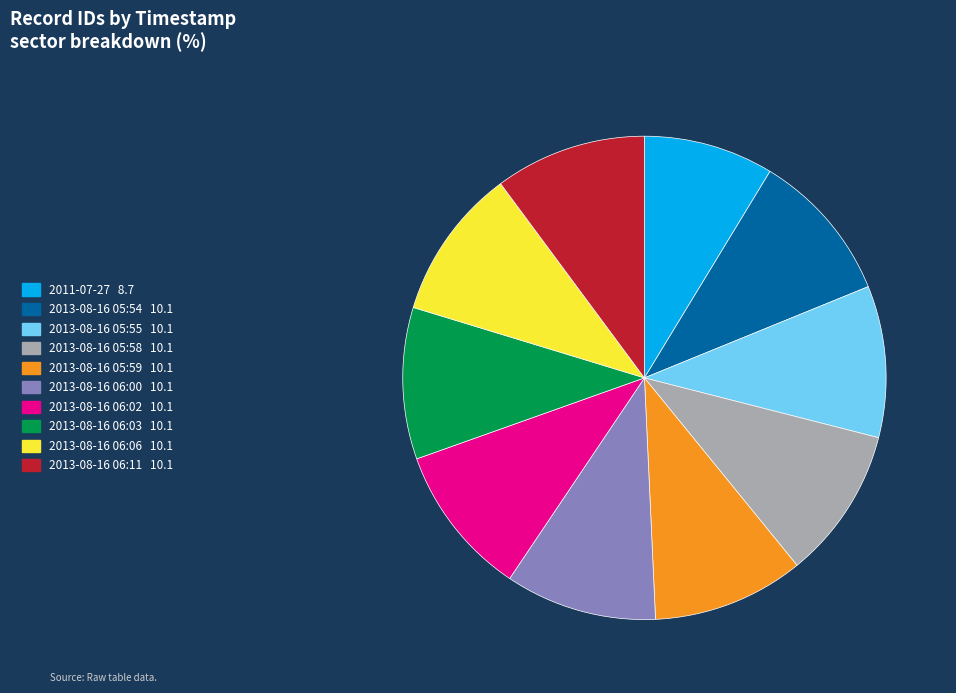

Count the number of slices in the pie.

10